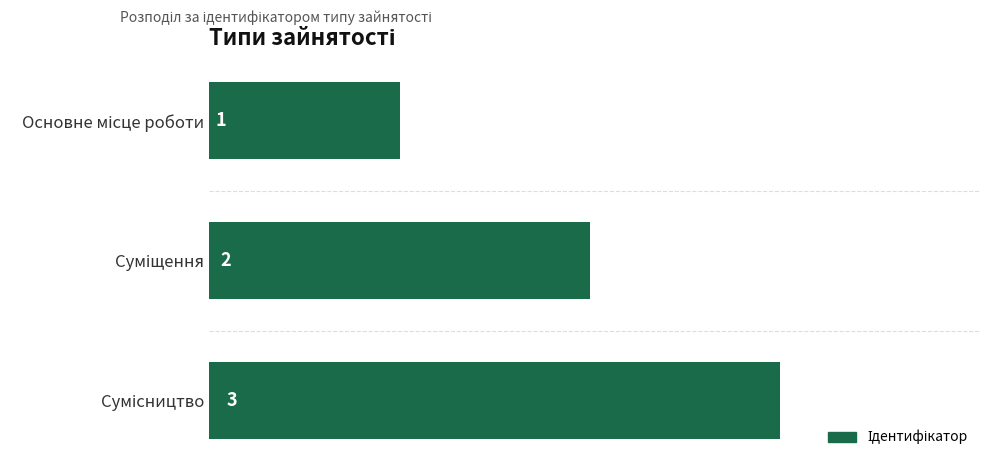

What is the sum of all values?

6